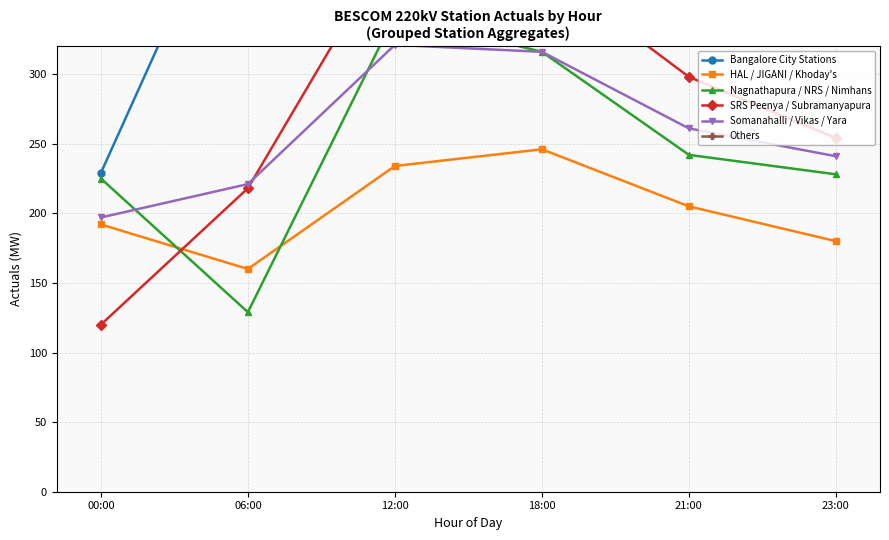

Does the chart have visible grid lines?

Yes